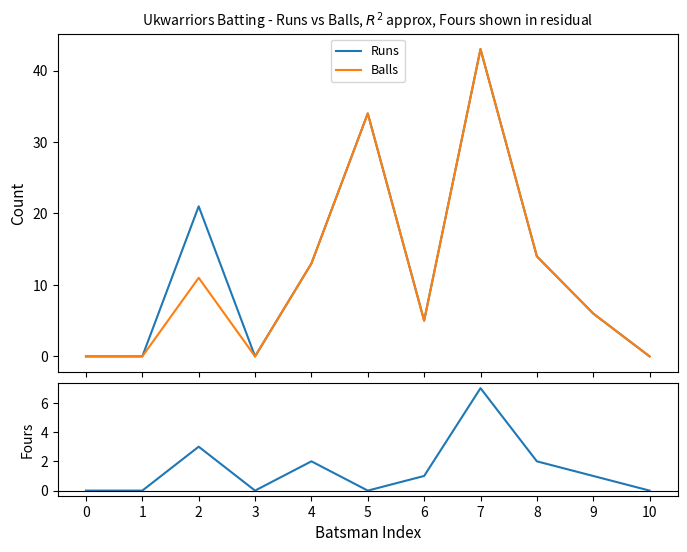

What is the total value across all series at 6?

11